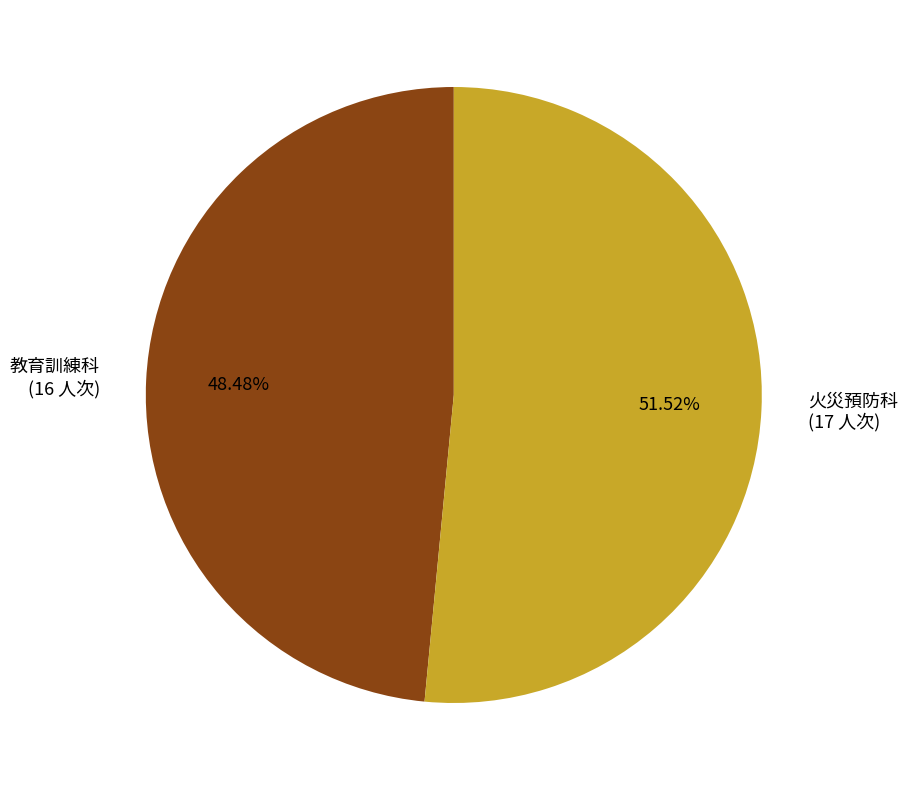

What is the largest slice in the pie chart?

火災預防科